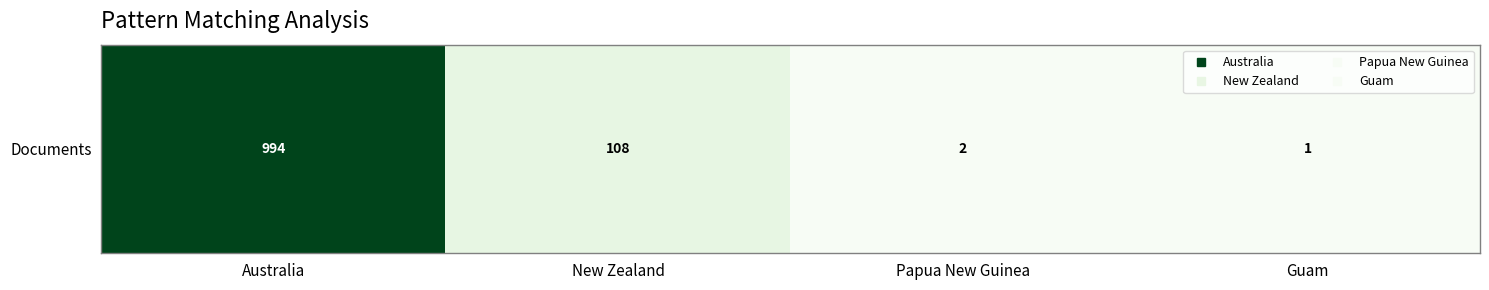

What is the difference between the values at Guam and Australia?

993